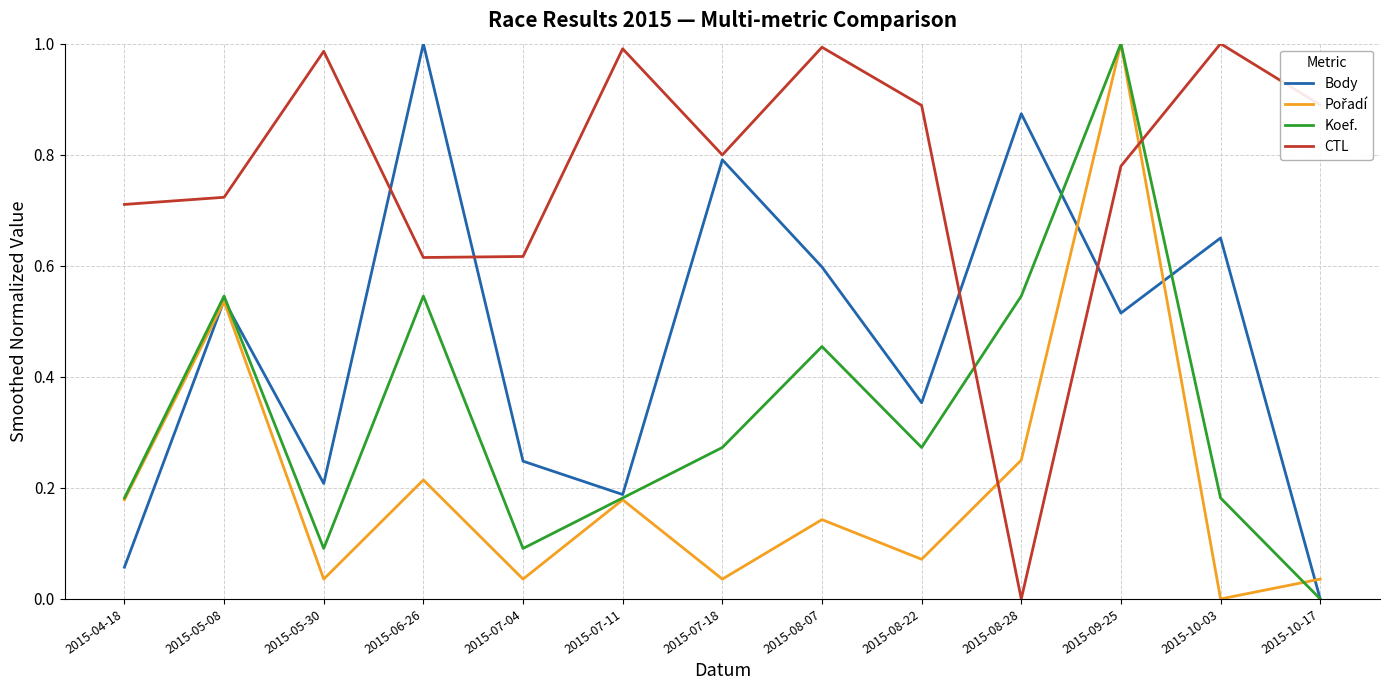

True or false: Koef. has more than 0 points higher than both neighbors.

True